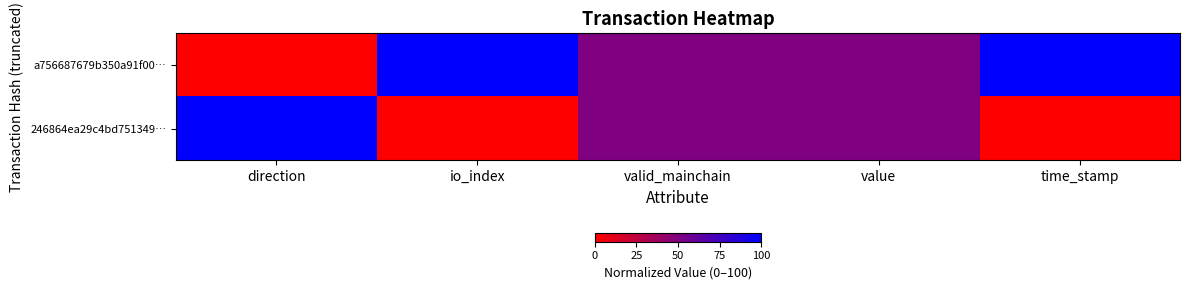

Which series has the largest total across all categories?

a756687679b350a91f00…